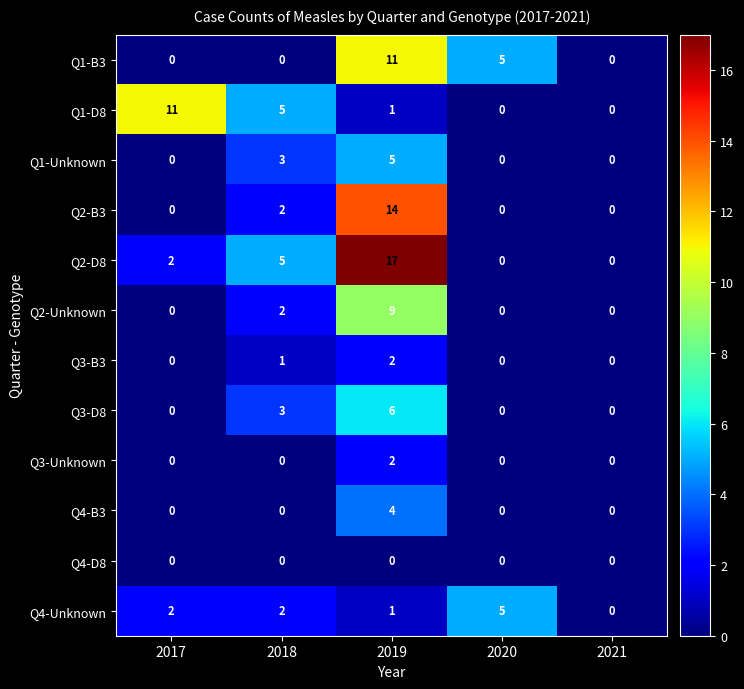

At which label is Q3-B3 closest to 1?

2018